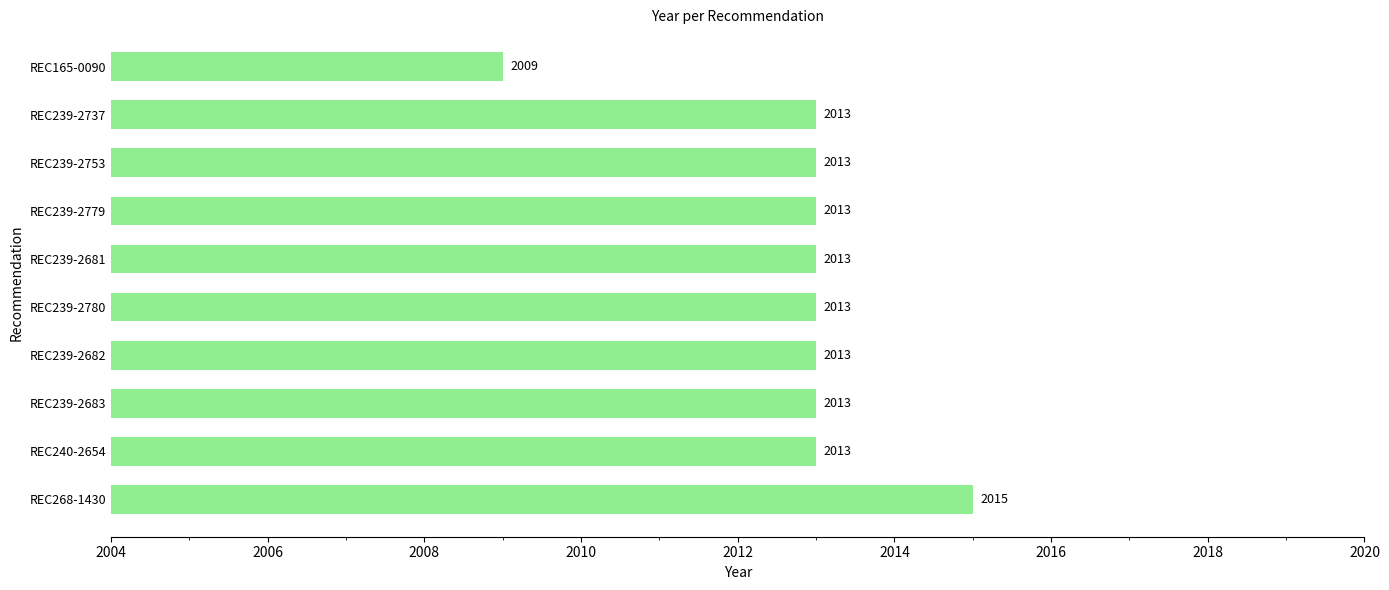

Approximately how many times larger is the value at REC239-2683 compared to REC239-2780?

1.0